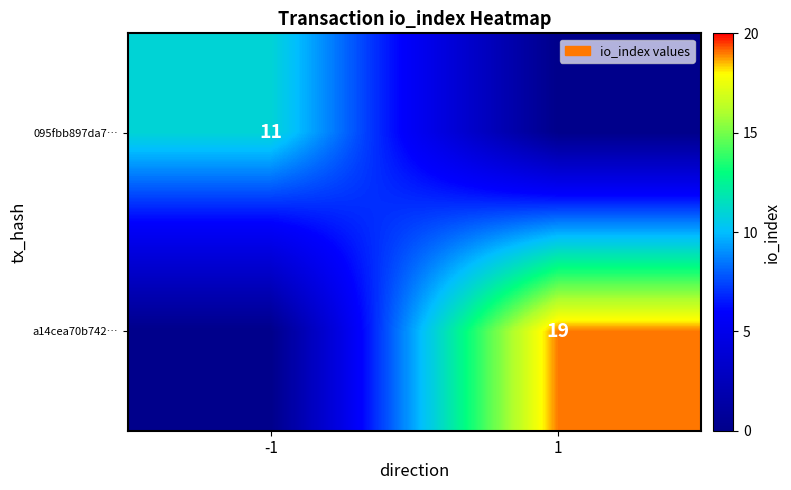

The value of 095fbb897da7… at -1 is 11. True or false?

True